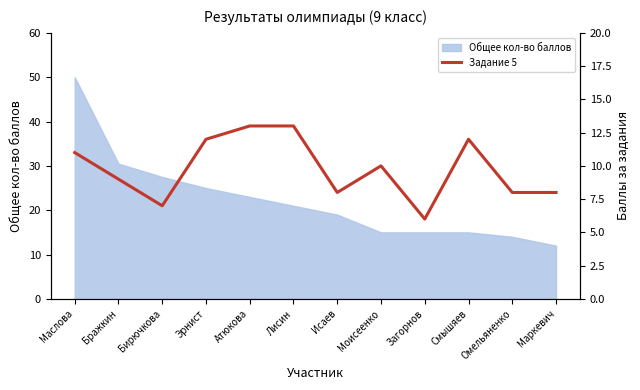

True or false: Общее кол-во баллов has a value of 4.6 at Загорнов.

False